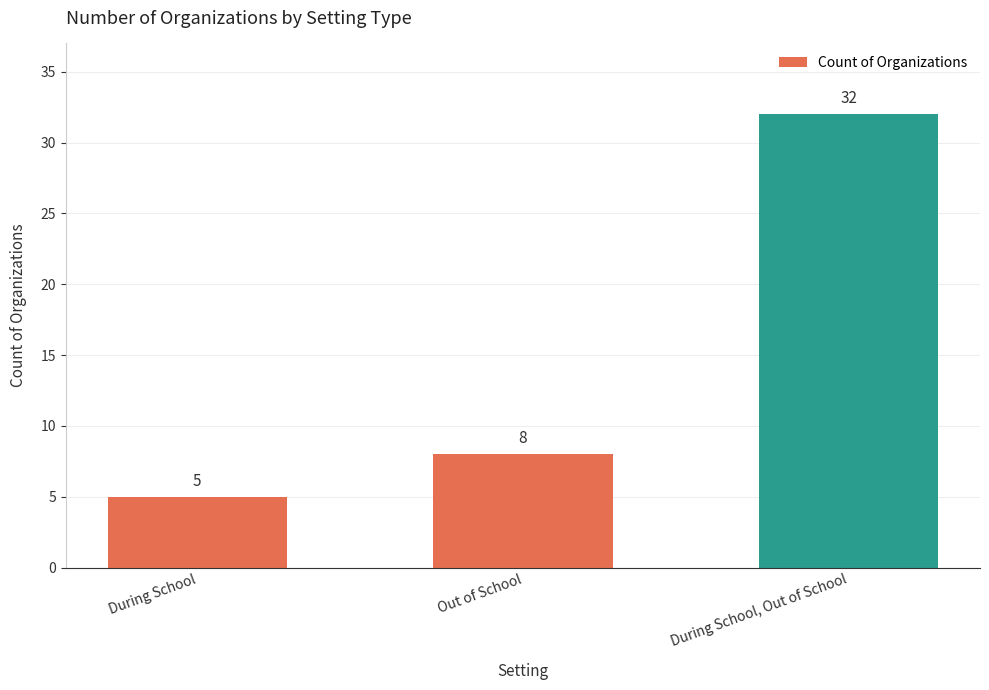

Between During School, Out of School and During School, which is larger?

During School, Out of School